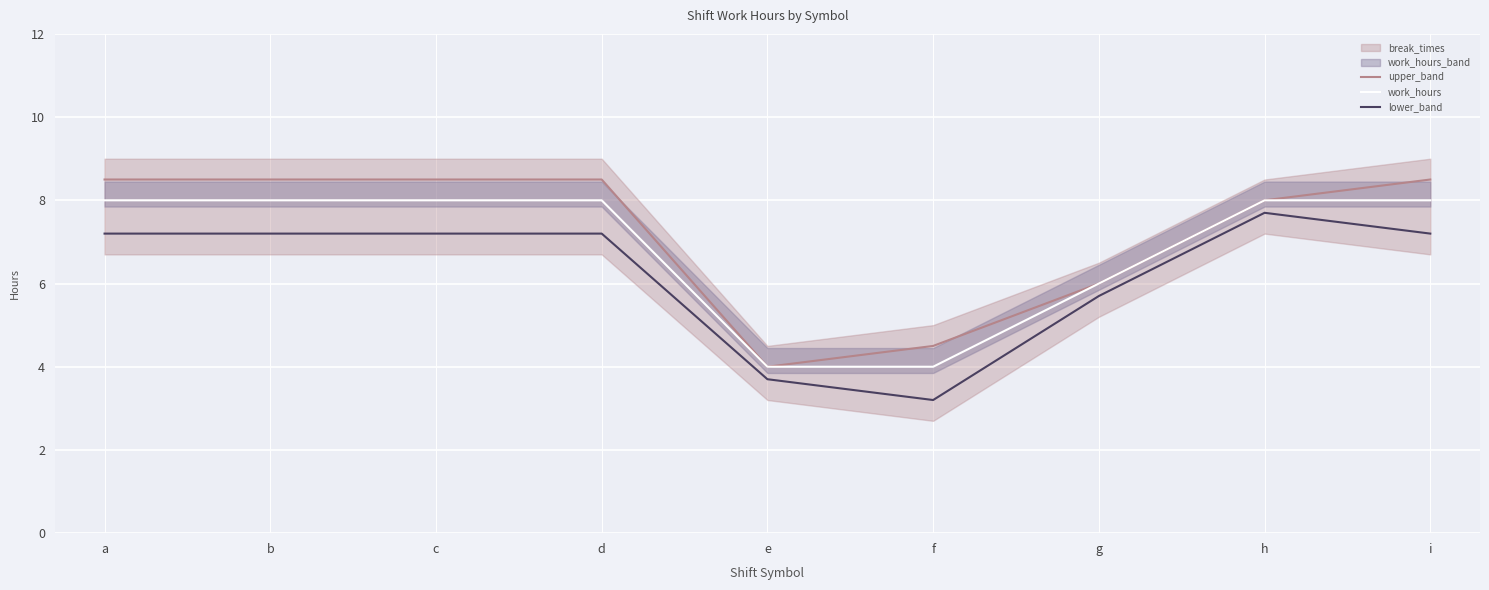

What is the spread (max minus min) of values at d?

1.3